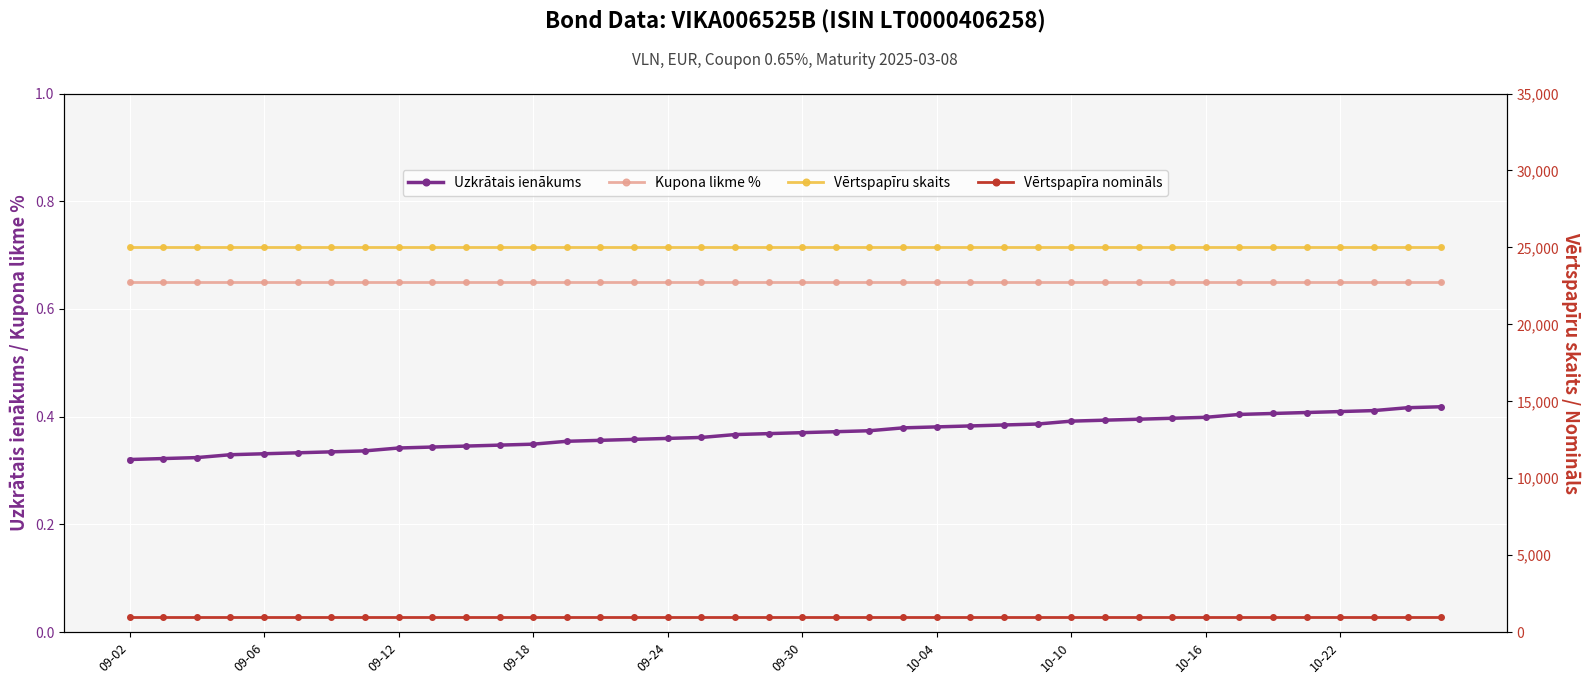

Is it true that Uzkrātais ienākums equals 0.4 at 10-16?

True